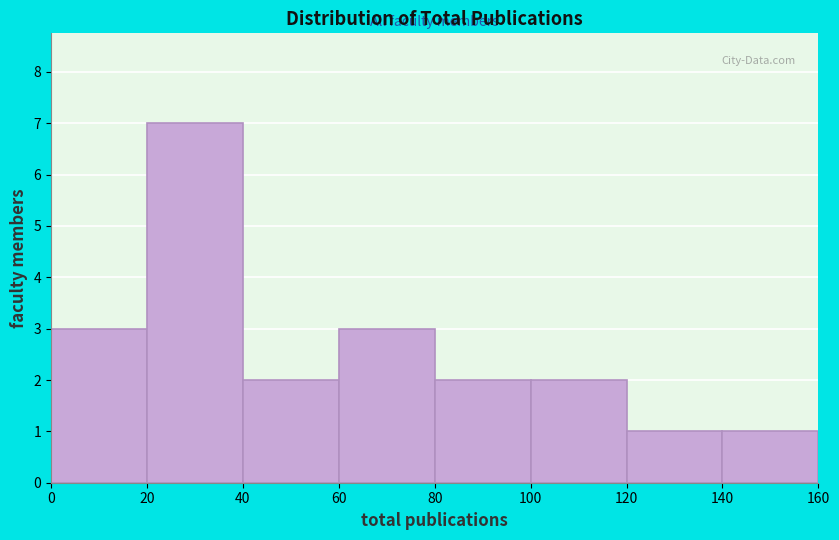

Reading left to right, list every bar in this chart as the range it spans on the x-axis followed by its height. The values are not printed on the chart, so give them approximately, as read against the axis.

0 to 20: 3
20 to 40: 7
40 to 60: 2
60 to 80: 3
80 to 100: 2
100 to 120: 2
120 to 140: 1
140 to 160: 1